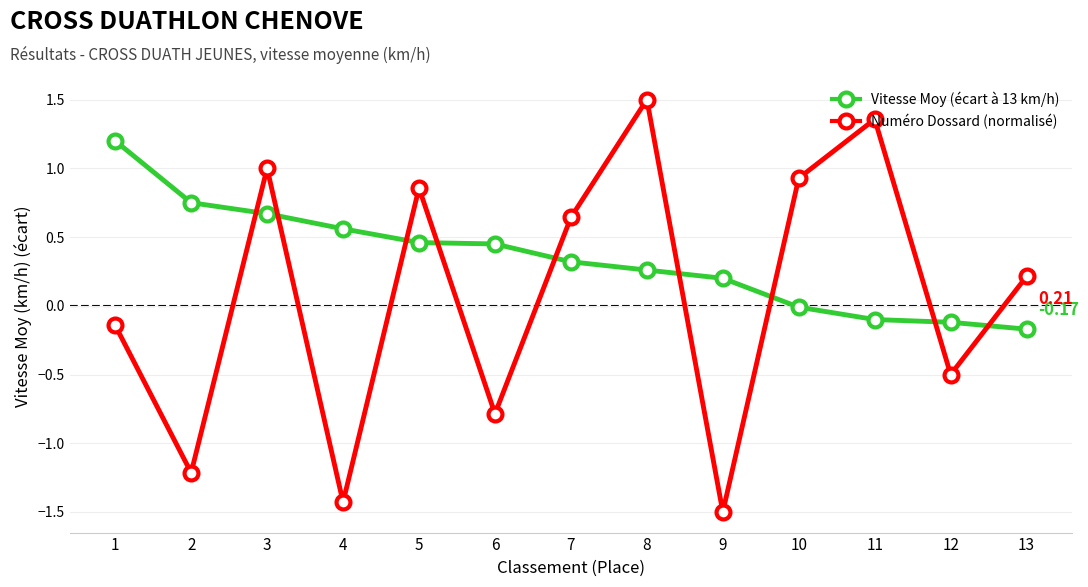

Rank the series by their maximum value, from lowest to highest.

Vitesse Moy (écart à 13 km/h), Numéro Dossard (normalisé)